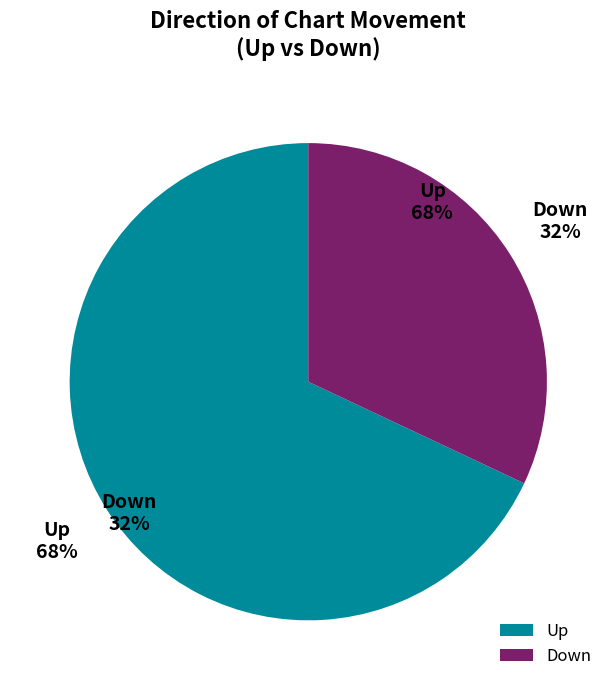

Rank the categories by value from lowest to highest.

down, up